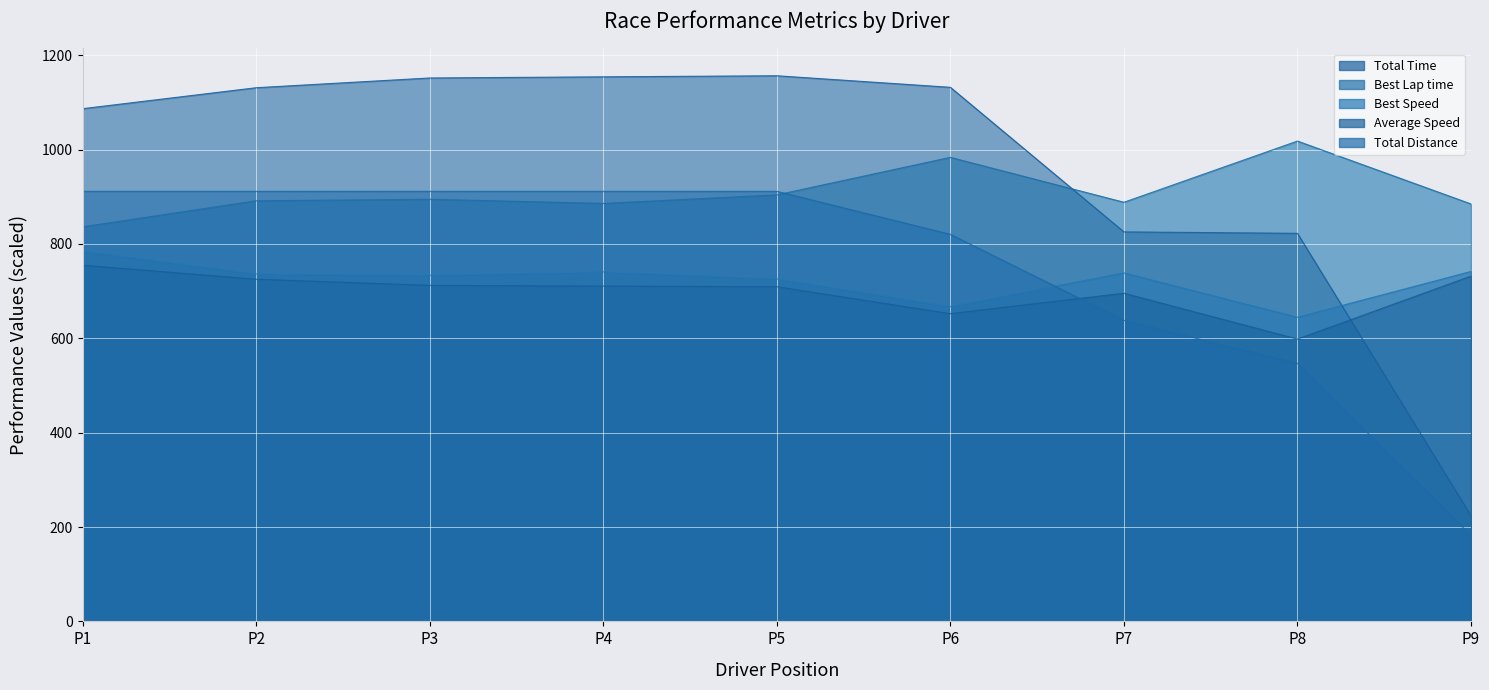

How many lines are shown in the chart?

5